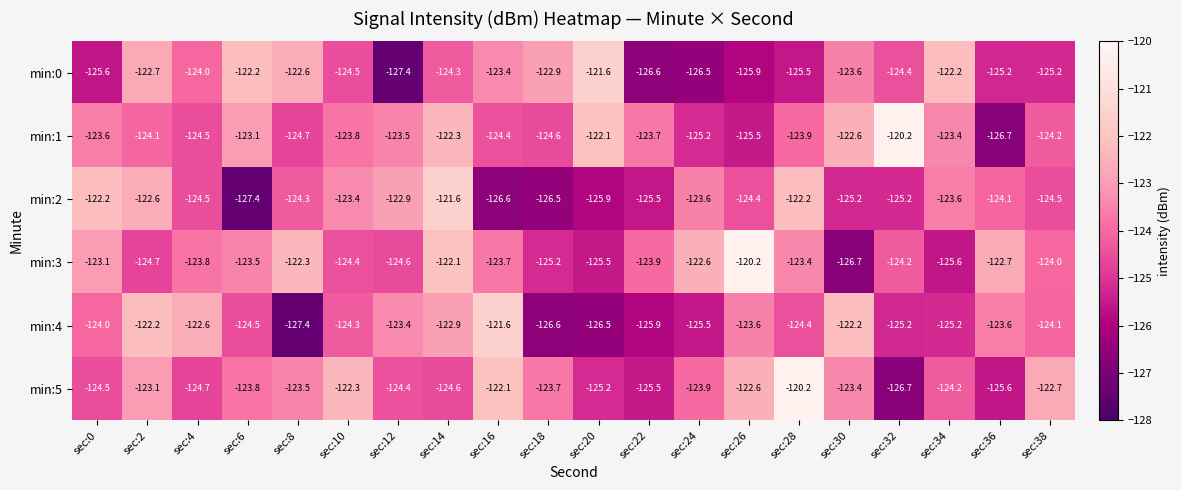

The min:3 series shows -126.7 at sec:30. True or false?

True